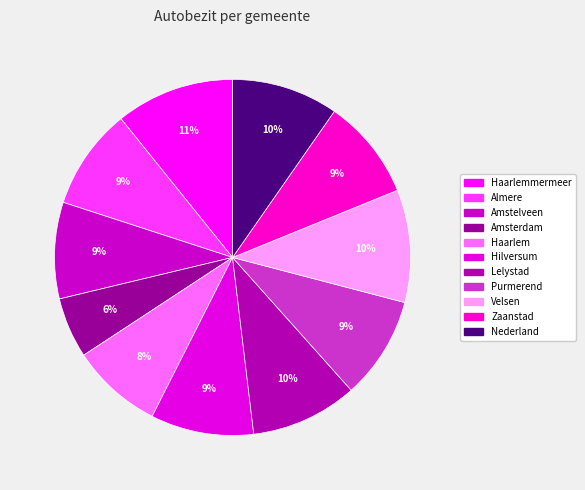

Count the number of slices in the pie.

11